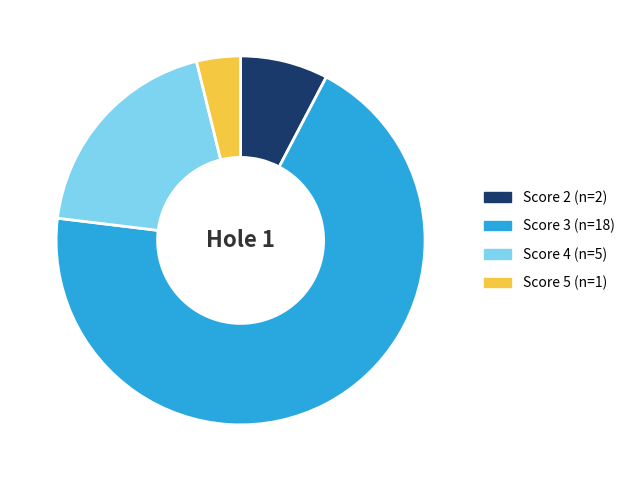

Is there a majority slice in this chart?

Yes